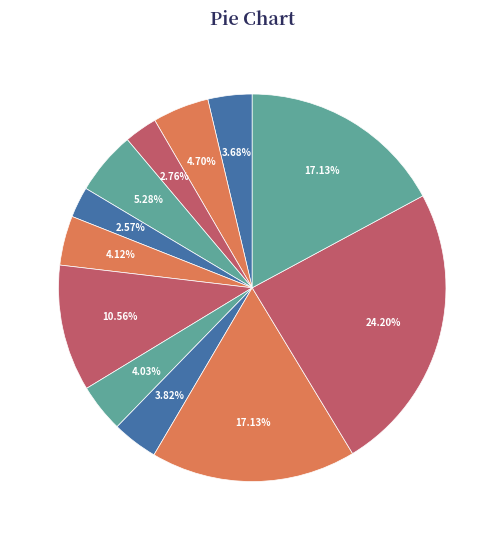

How many segments does this pie chart have?

12